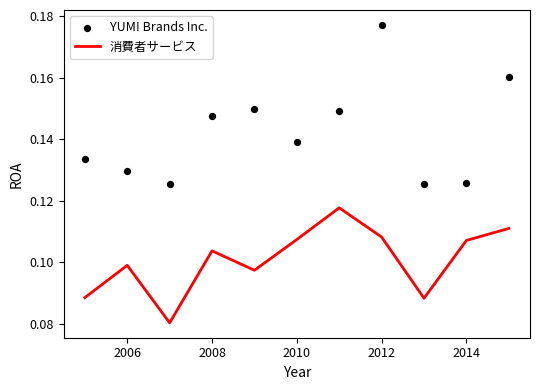

At how many categories does at least one series exceed 0?

11